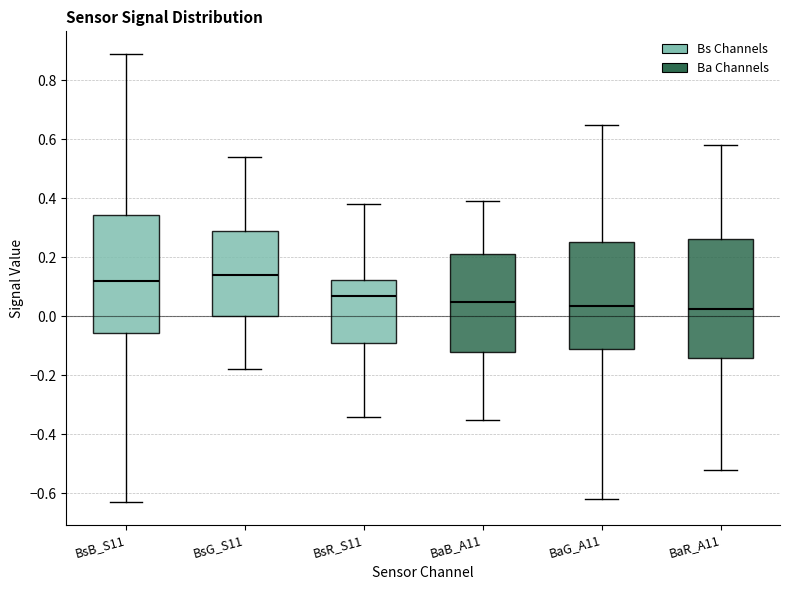

Reading left to right, read every box against the y-axis: the position of its median line, the range the box covers, and the ends of its whiskers. The values are not printed on the chart, so give them approximately, as read against the axis.

BsB_S11: median 0.12, box -0.06 to 0.34, whiskers -0.62 to 0.90
BsG_S11: median 0.14, box 0.00 to 0.30, whiskers -0.18 to 0.54
BsR_S11: median 0.08, box -0.08 to 0.12, whiskers -0.34 to 0.38
BaB_A11: median 0.06, box -0.12 to 0.22, whiskers -0.34 to 0.40
BaG_A11: median 0.04, box -0.12 to 0.26, whiskers -0.62 to 0.66
BaR_A11: median 0.02, box -0.14 to 0.26, whiskers -0.52 to 0.58